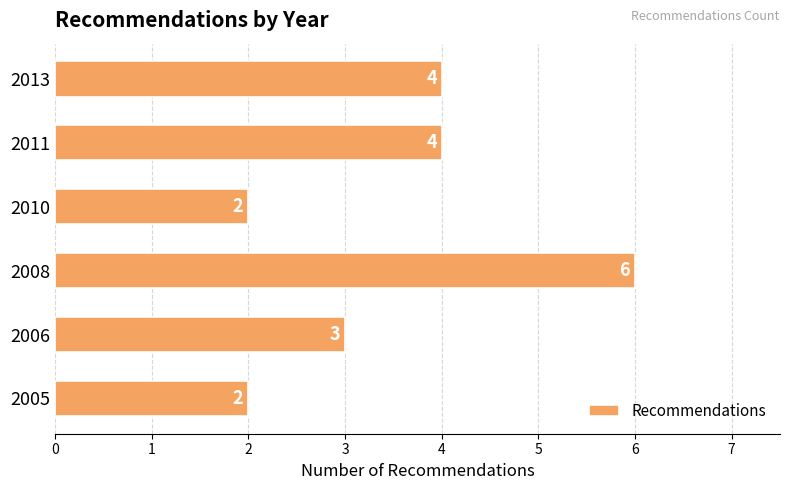

Between 2006 and 2010, which is larger?

2006